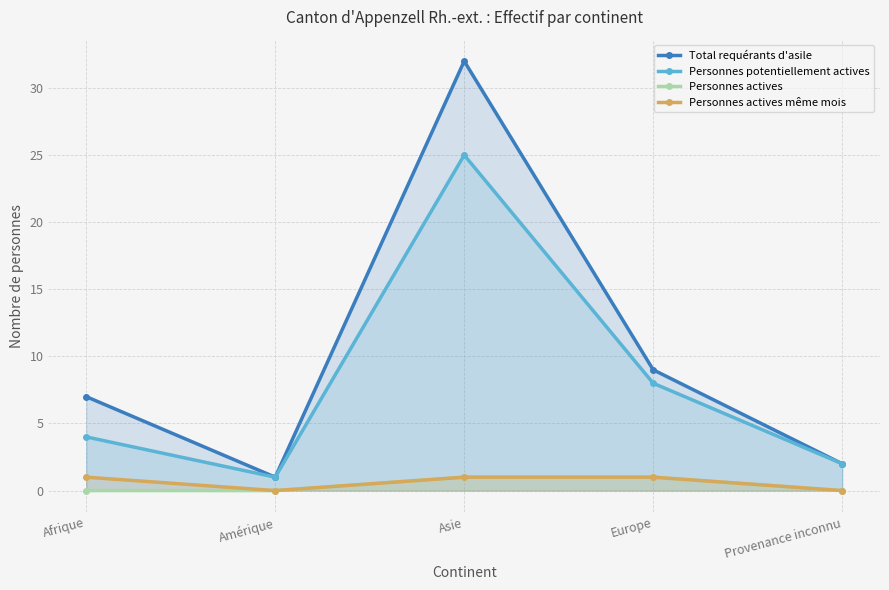

At Provenance inconnu, list the series in order from smallest to largest.

Personnes actives, Personnes actives même mois, Total requérants d'asile, Personnes potentiellement actives